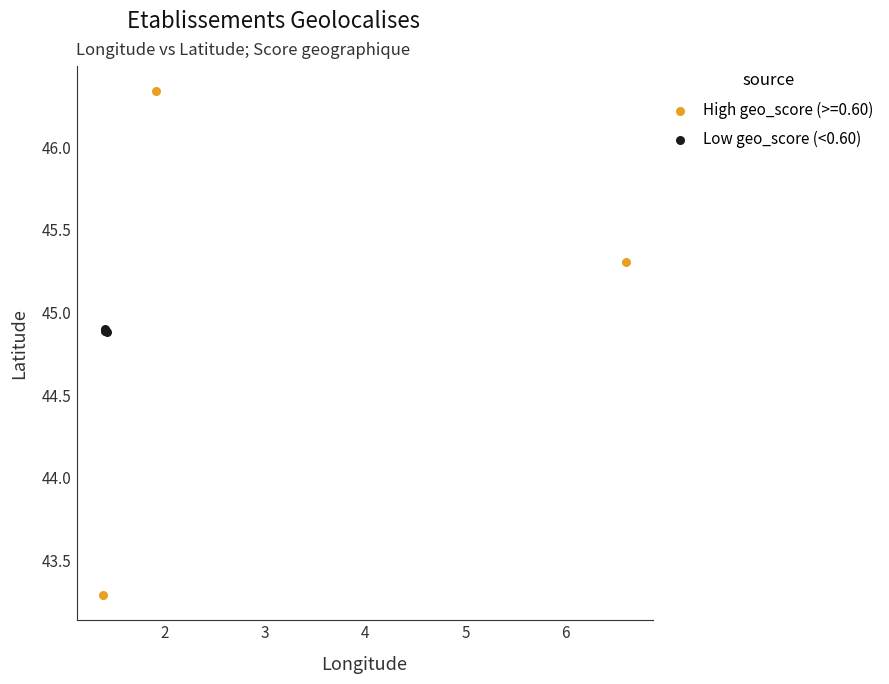

Which series has the widest spread of Y values?

High geo_score (>=0.60)